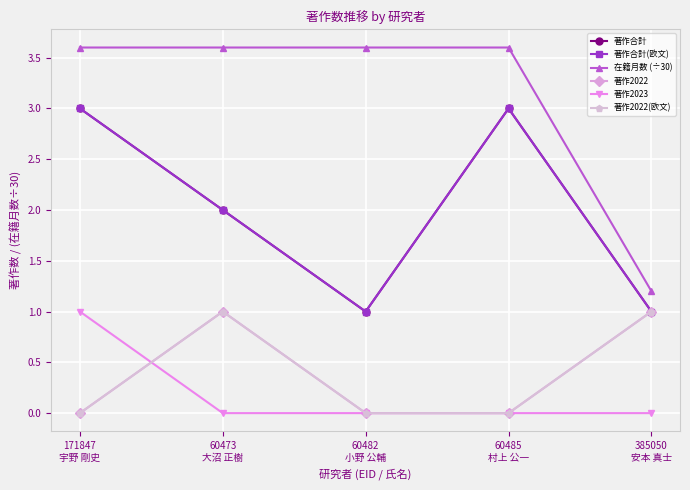

Which category has the lowest value across all series?

171847
宇野 剛史